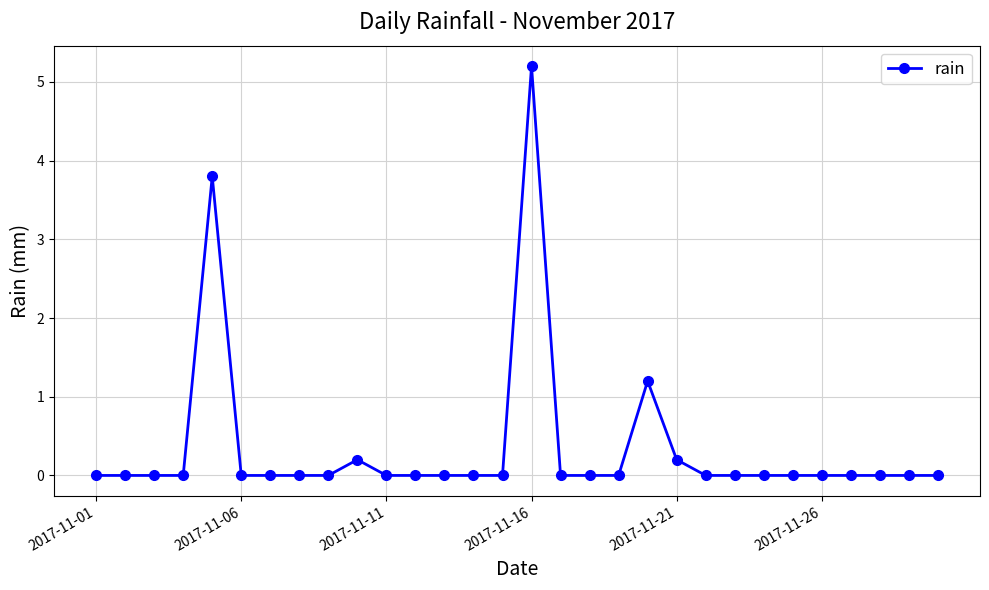

What is the maximum value shown in the chart?

5.2